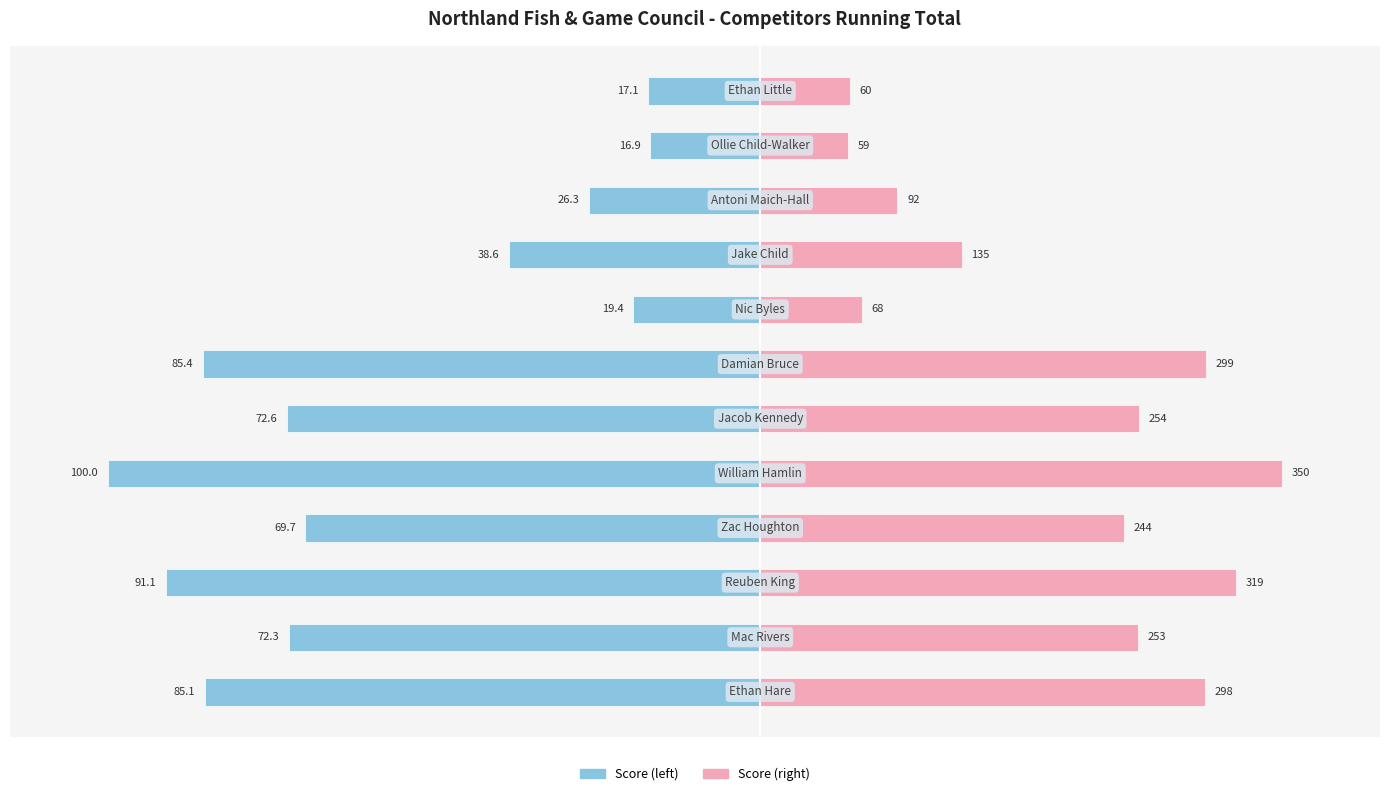

How many bars are there in total?

24